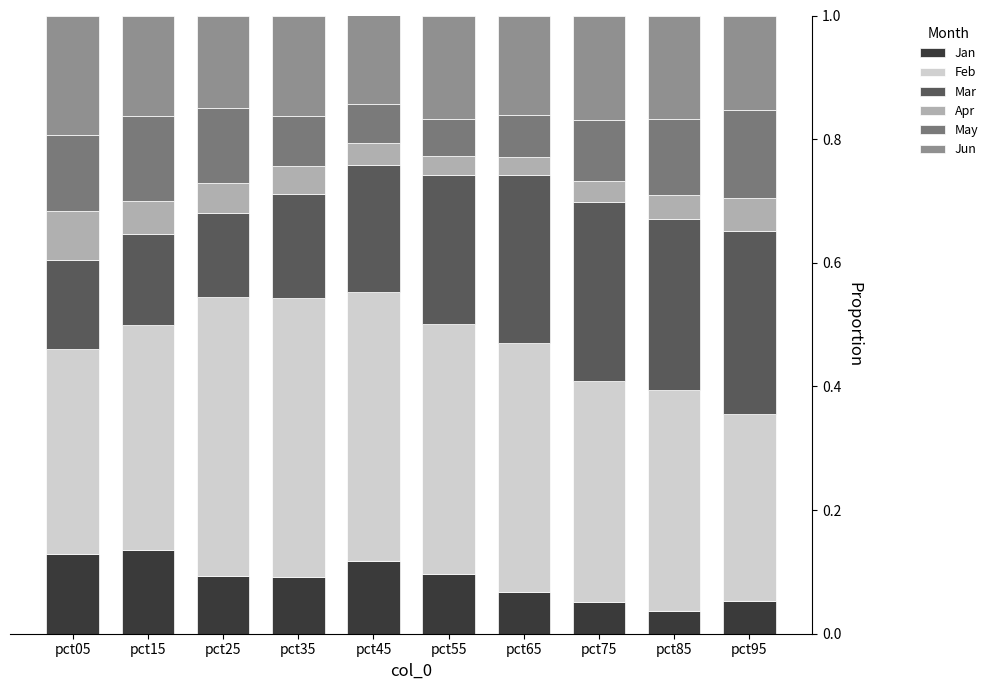

True or false: Feb has a value of 0.5 at pct75.

False